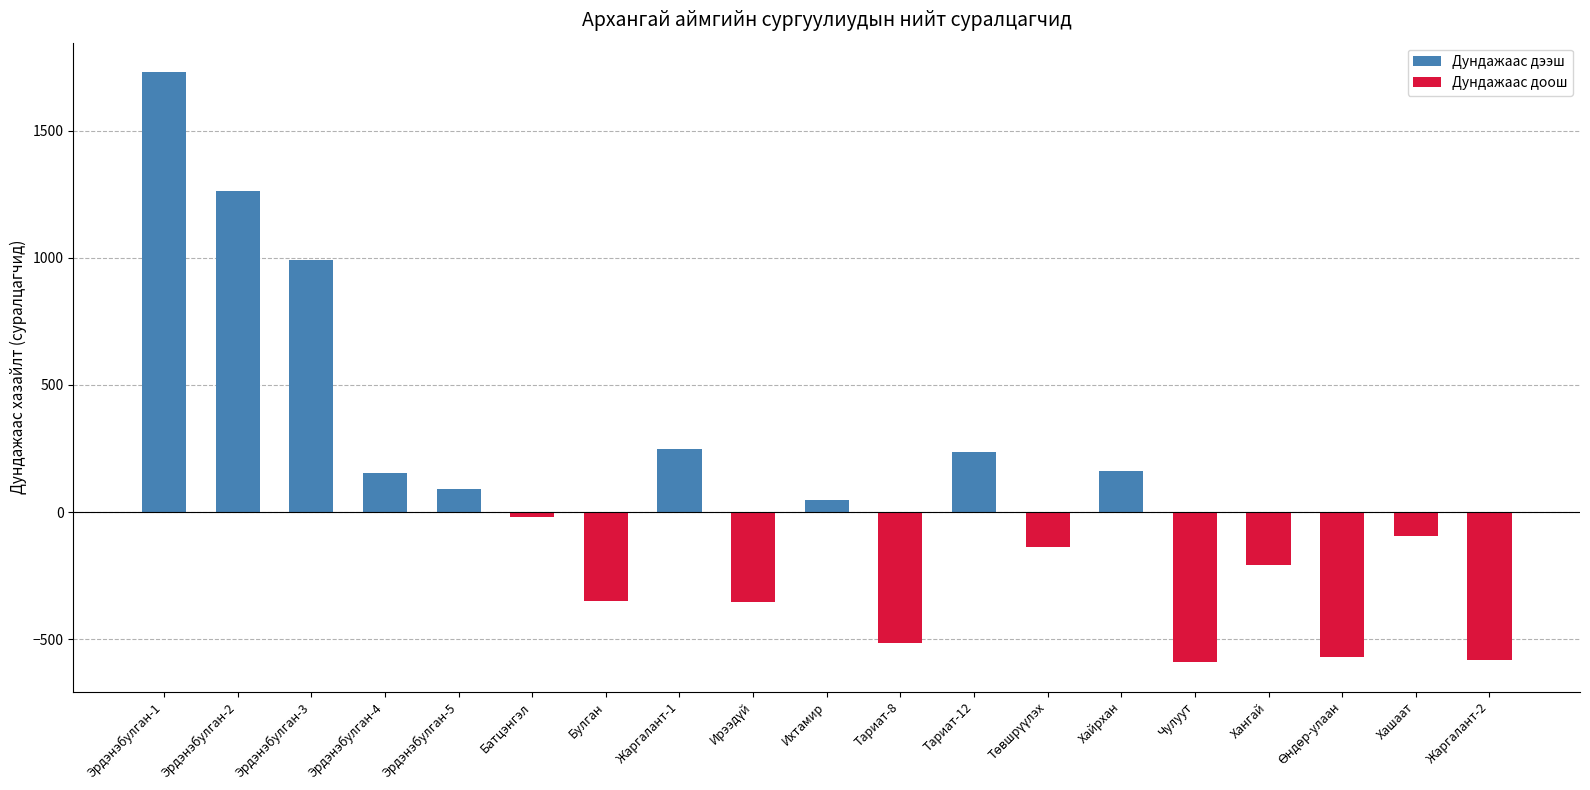

The value at Тариат-12 is 406. True or false?

False